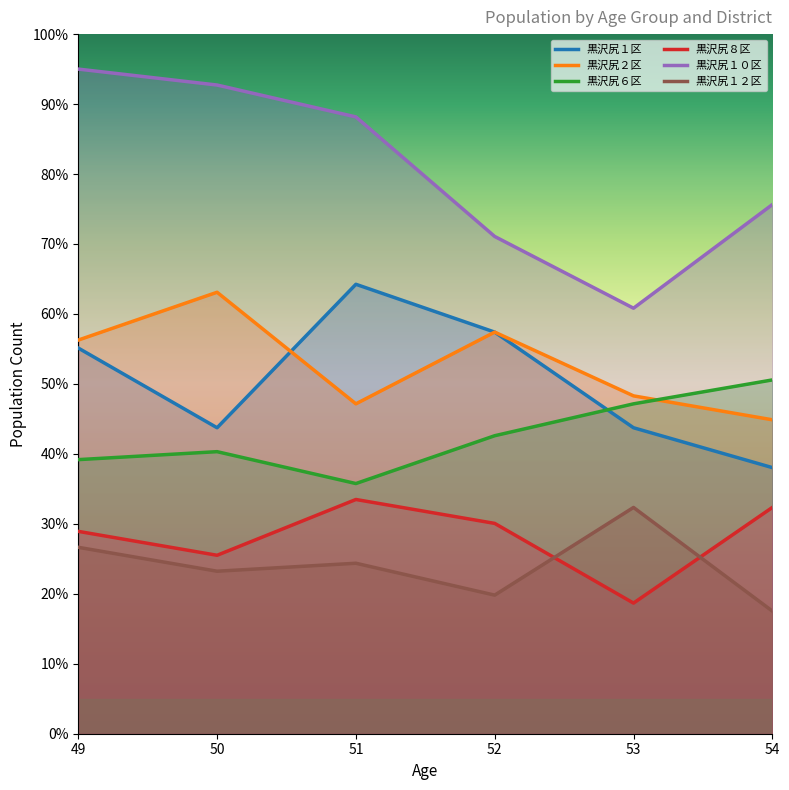

In 黒沢尻６区, how many points are higher than both neighbors (excluding endpoints)?

1